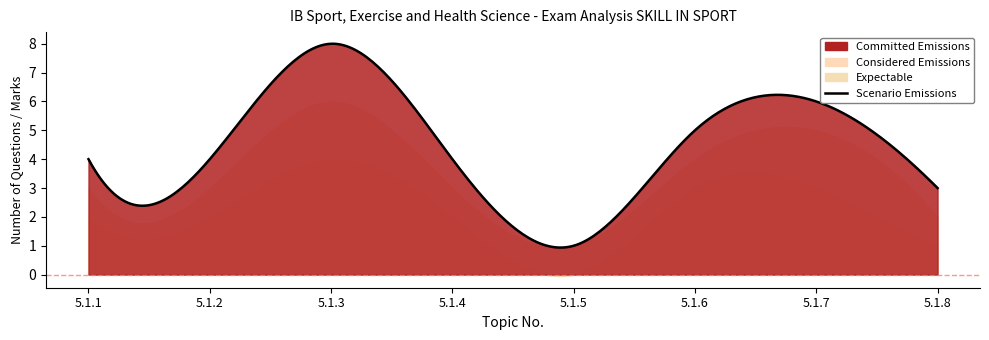

Reading left to right, what are all the values shown in this chart?

Committed Emissions: 5.1.1=4	5.1.2=4	5.1.3=8	5.1.4=4	5.1.5=1	5.1.6=5	5.1.7=6	5.1.8=3
Considered Emissions: 5.1.1=3	5.1.2=3	5.1.3=6	5.1.4=3	5.1.5=1	5.1.6=4	5.1.7=5	5.1.8=2
Expectable: 5.1.1=2	5.1.2=2	5.1.3=4	5.1.4=2	5.1.5=0	5.1.6=3	5.1.7=3	5.1.8=1